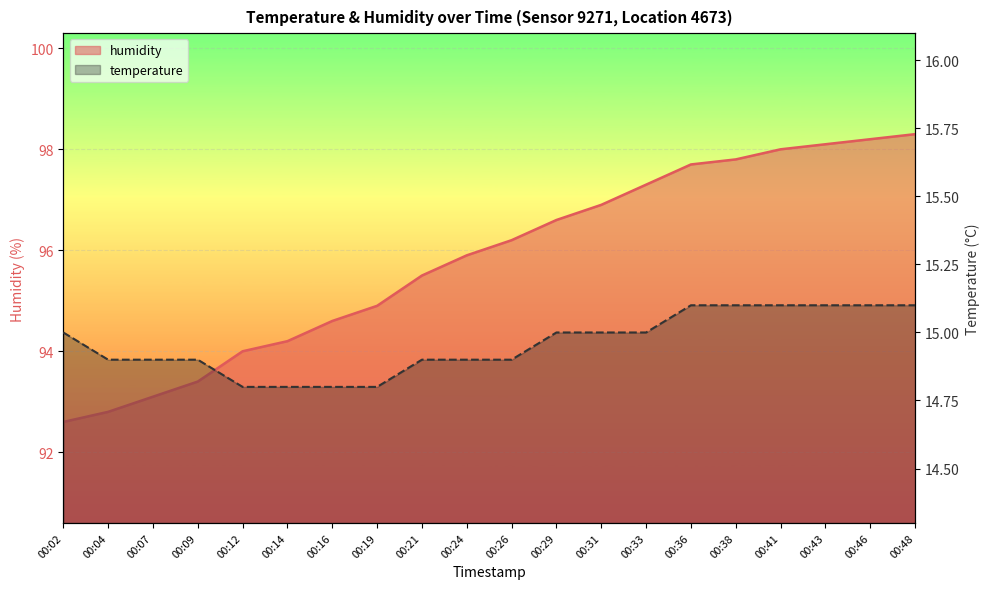

How many lines are shown in the chart?

2